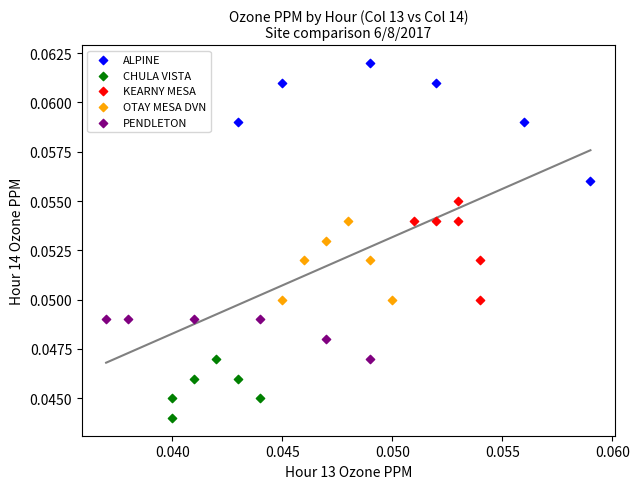

What are all the series names shown in the legend?

ALPINE, CHULA VISTA, KEARNY MESA, OTAY MESA DVN, PENDLETON